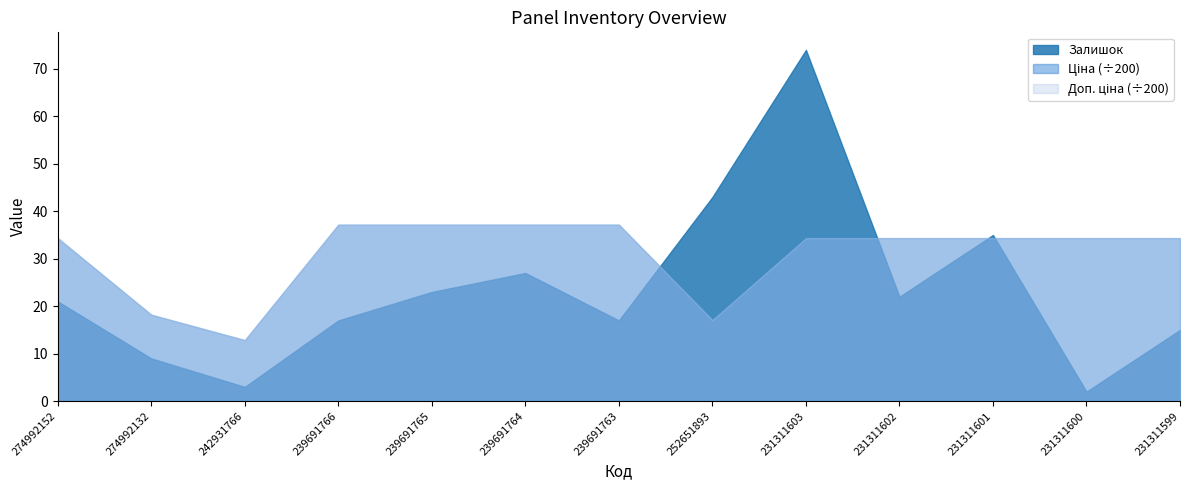

Between 242931766 and 274992152, which is larger?

274992152